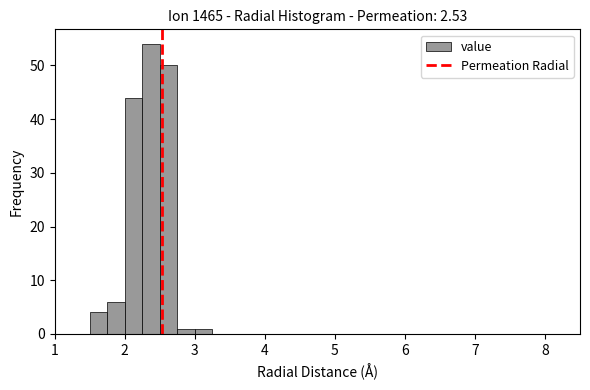

Read against the x-axis, roughly where is the centre of the tallest bar?

2.4